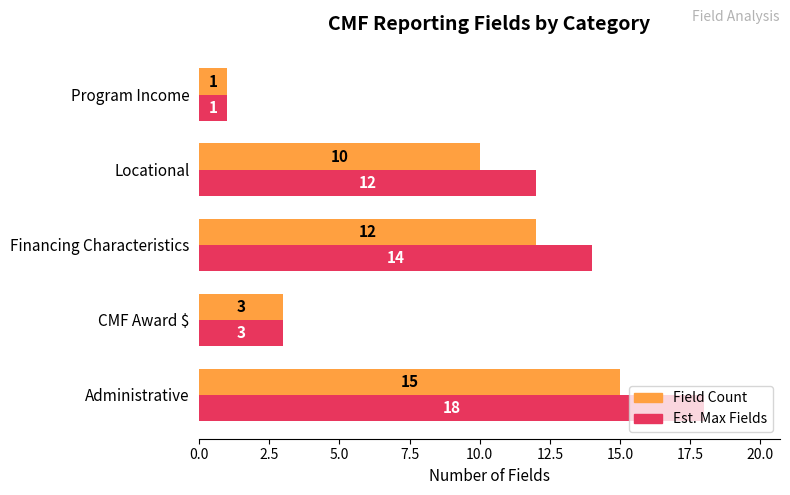

Which series has the largest range (max minus min)?

Est. Max Fields